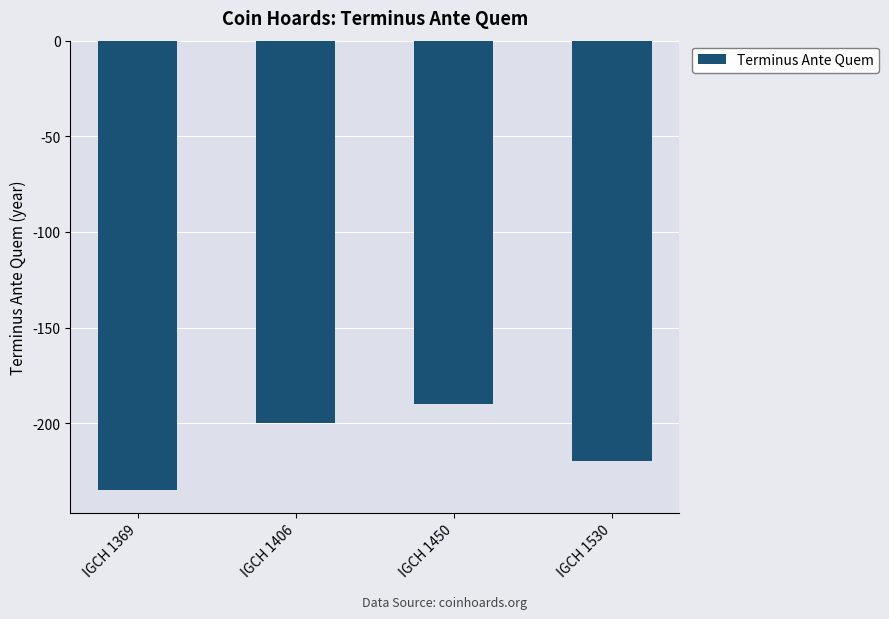

Which category has the highest value across all series?

IGCH 1450